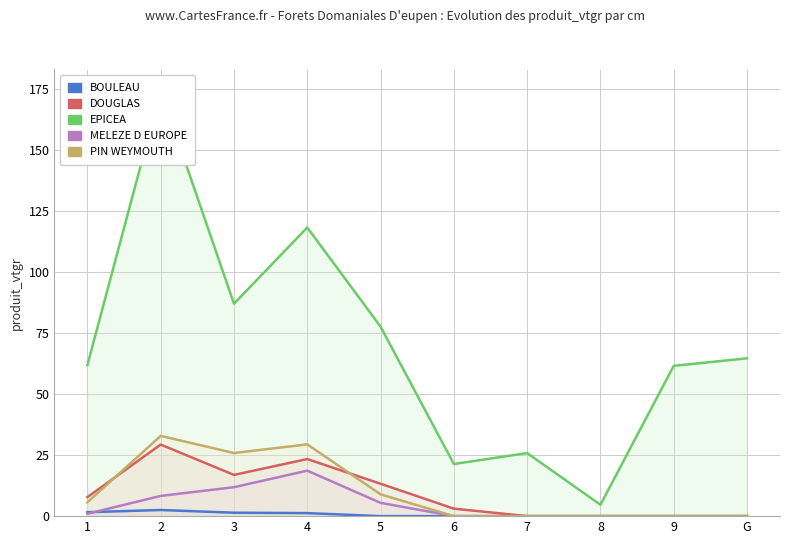

How many values in PIN WEYMOUTH are above zero?

5